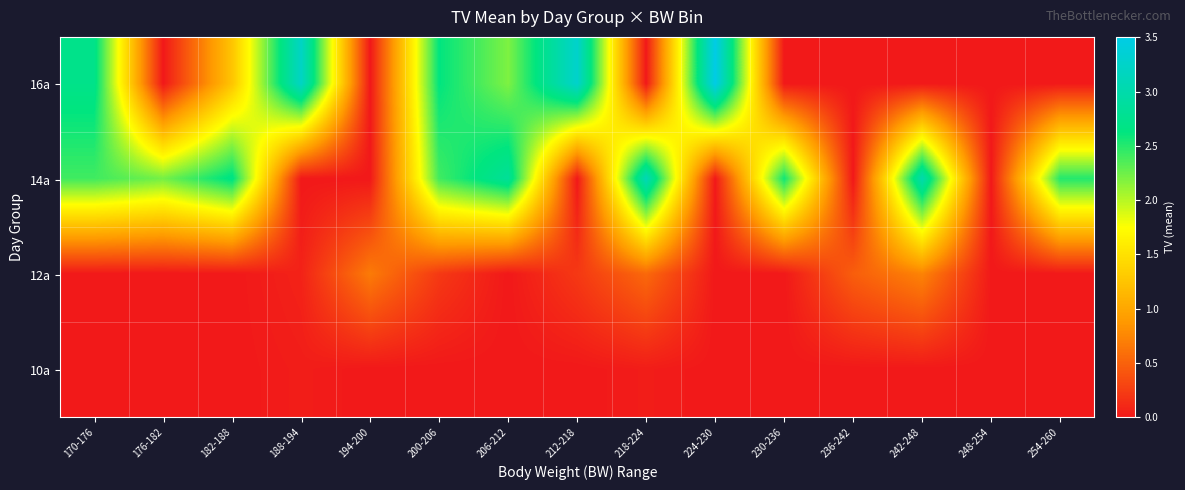

Reading left to right, extract all data points from this chart.

16a: 170-176=2.7	176-182=0.0	182-188=1.3	188-194=3.2	194-200=0.0	200-206=2.6	206-212=2.2	212-218=3.3	218-224=0.0	224-230=3.5	230-236=0.0	236-242=0.0	242-248=0.0	248-254=0.0	254-260=0.0
14a: 170-176=2.4	176-182=2.2	182-188=2.7	188-194=0.0	194-200=0.0	200-206=2.4	206-212=2.8	212-218=0.0	218-224=3.1	224-230=0.0	230-236=2.6	236-242=0.0	242-248=3.0	248-254=0.0	254-260=2.5
12a: 170-176=0.0	176-182=0.0	182-188=0.0	188-194=0.1	194-200=0.7	200-206=0.2	206-212=0.0	212-218=0.2	218-224=0.5	224-230=0.0	230-236=0.0	236-242=0.5	242-248=0.7	248-254=0.0	254-260=0.0
10a: 170-176=0.0	176-182=0.0	182-188=0.0	188-194=0.0	194-200=0.0	200-206=0.0	206-212=0.0	212-218=0.0	218-224=0.0	224-230=0.0	230-236=0.0	236-242=0.0	242-248=0.0	248-254=0.0	254-260=0.0